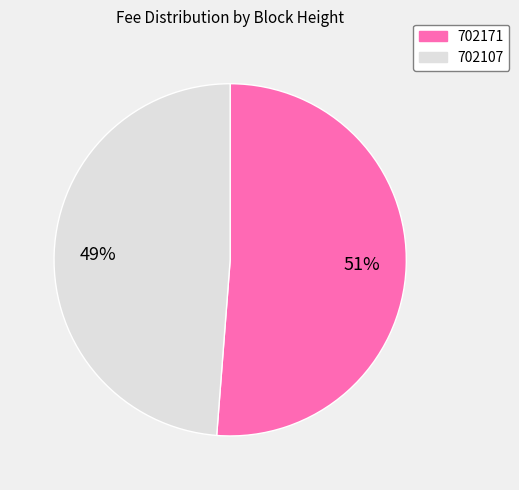

Is there any slice that represents more than half of the pie?

Yes